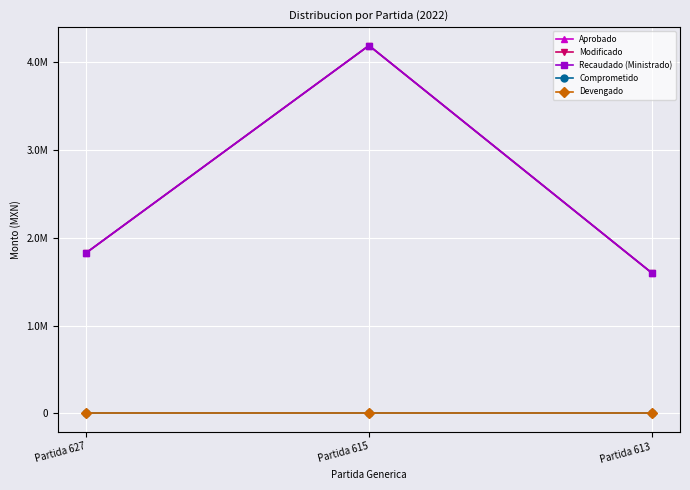

What is the sum of all Recaudado (Ministrado) values?

7619072.4